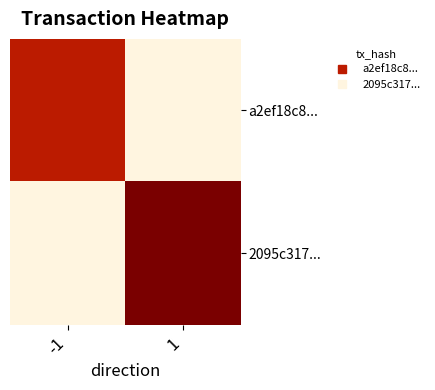

What is the difference between the highest and lowest values at 1?

5